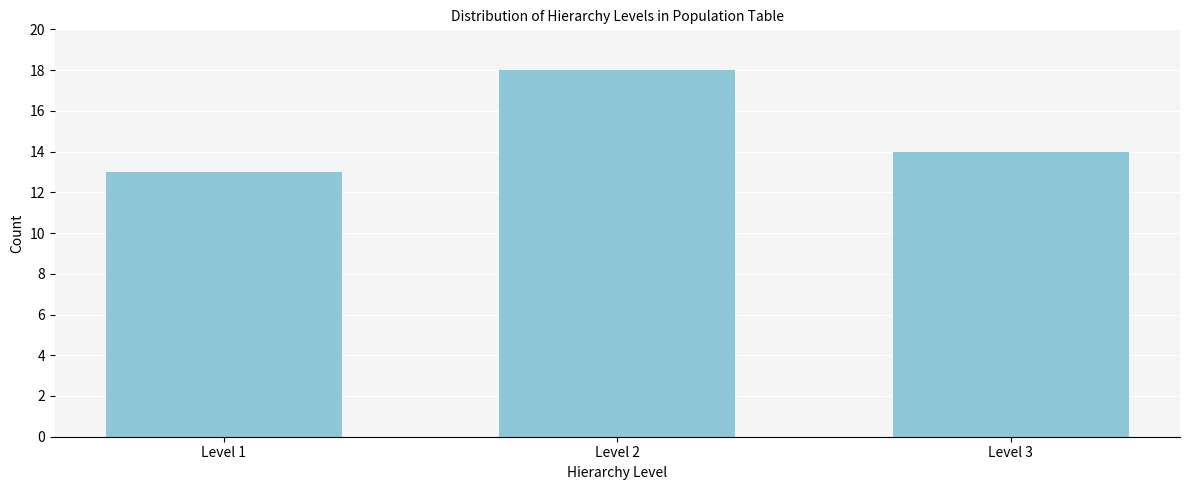

Reading right to left, extract all data points from this chart.

Level 3=14	Level 2=18	Level 1=13